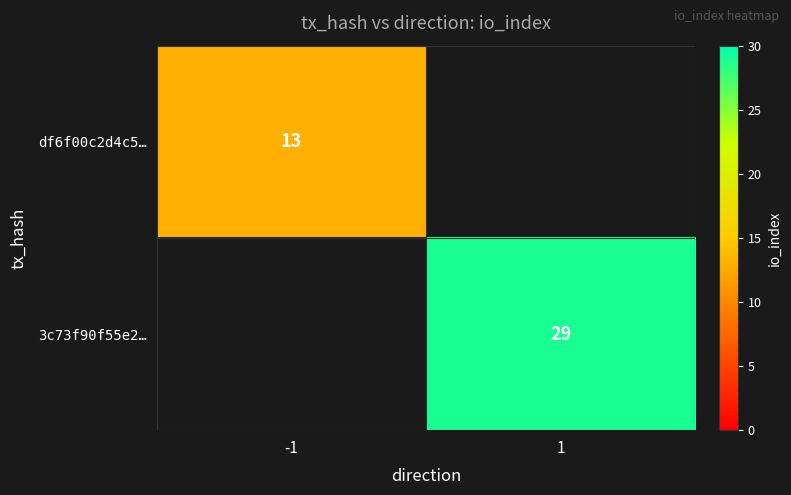

Count the number of categories in the chart.

2